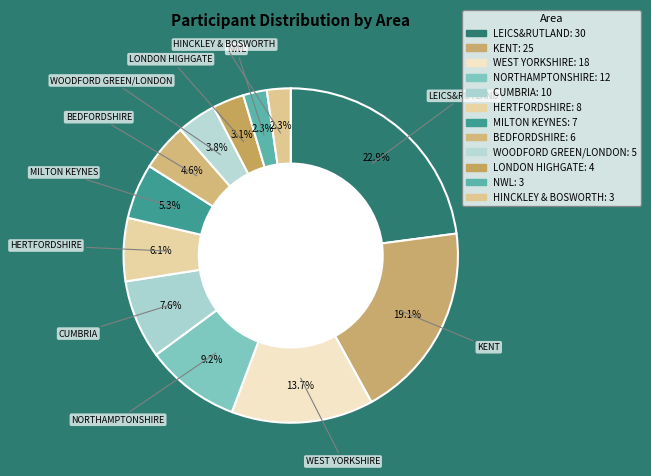

The HERTFORDSHIRE slice represents 6% of the pie. True or false?

True